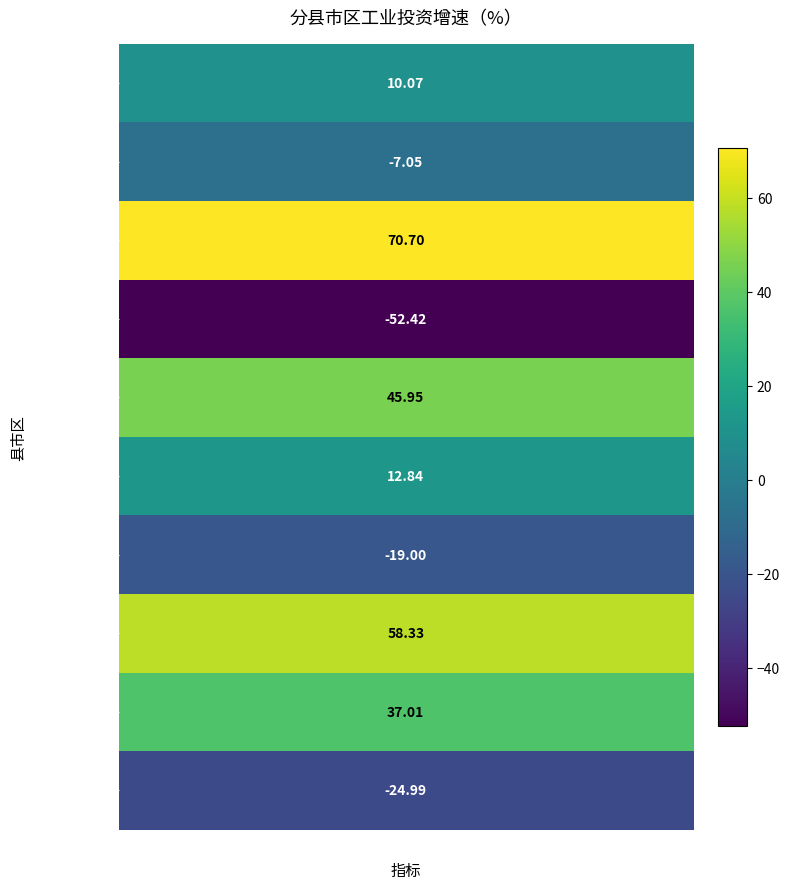

The value at 吉首市 is -9.8. True or false?

False